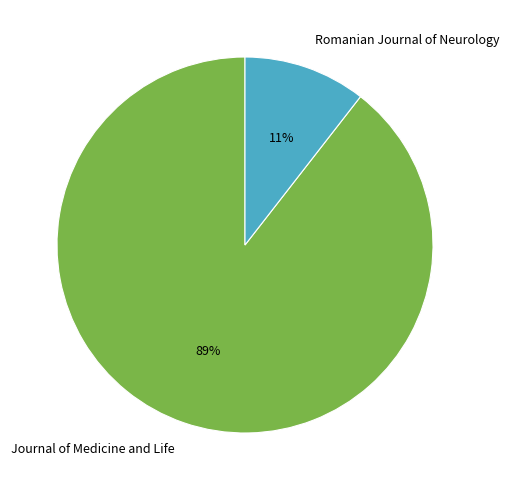

How many segments does this pie chart have?

2